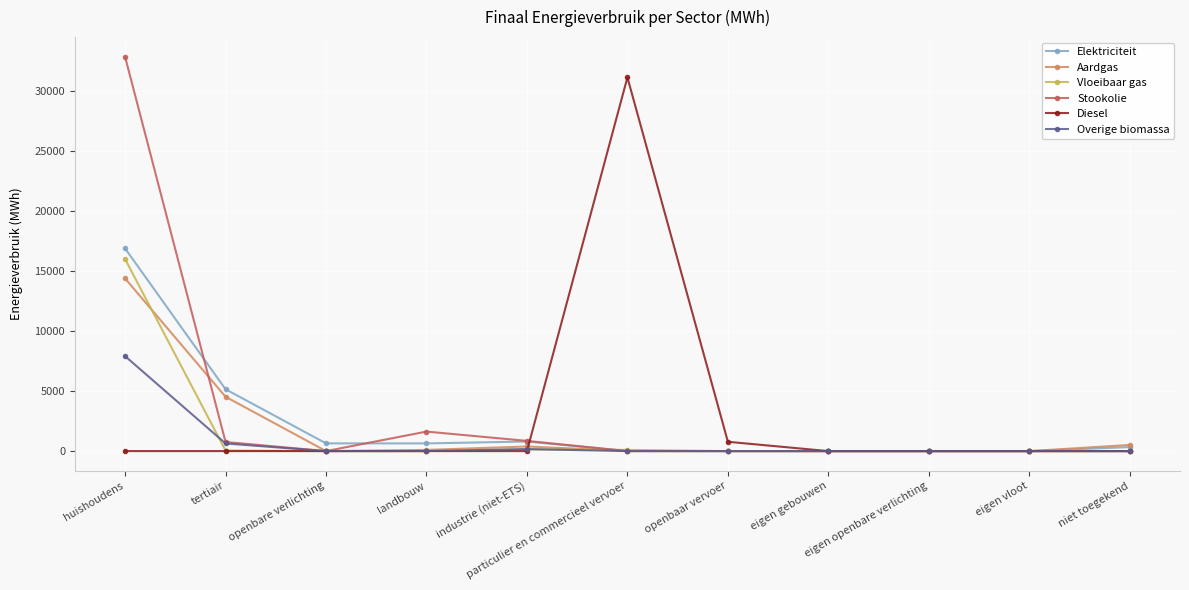

Which series has the widest spread of values?

Stookolie